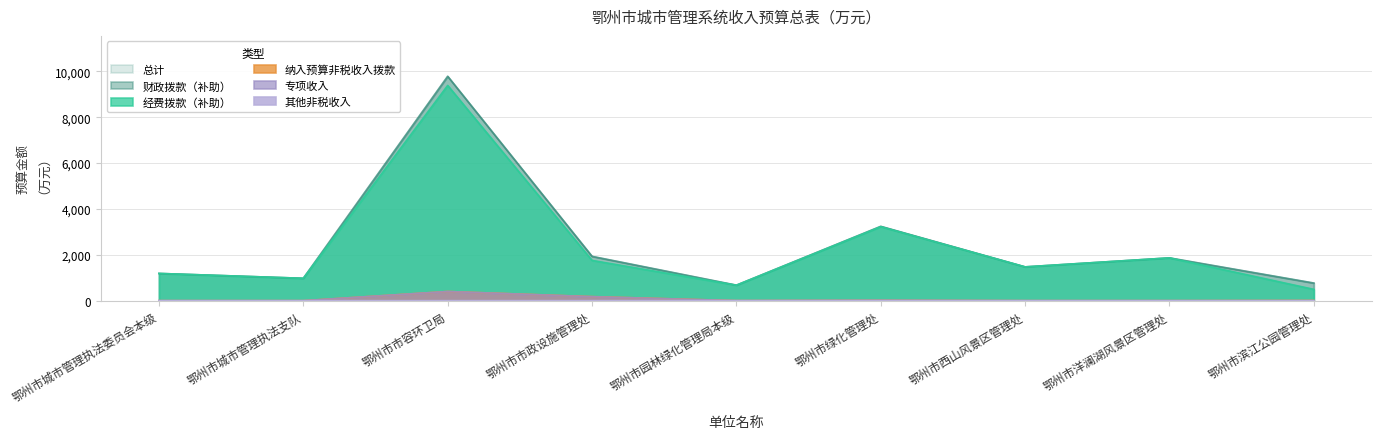

At which label does 经费拨款（补助） reach its peak?

鄂州市市容环卫局